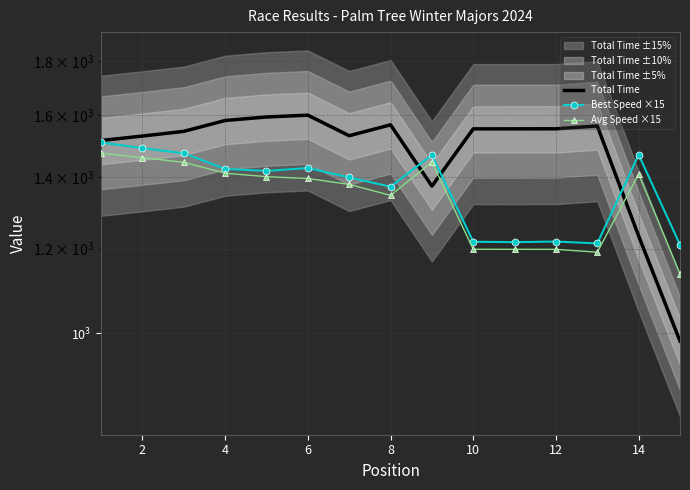

How many intersections are there between Total Time and Best Speed ×15?

3